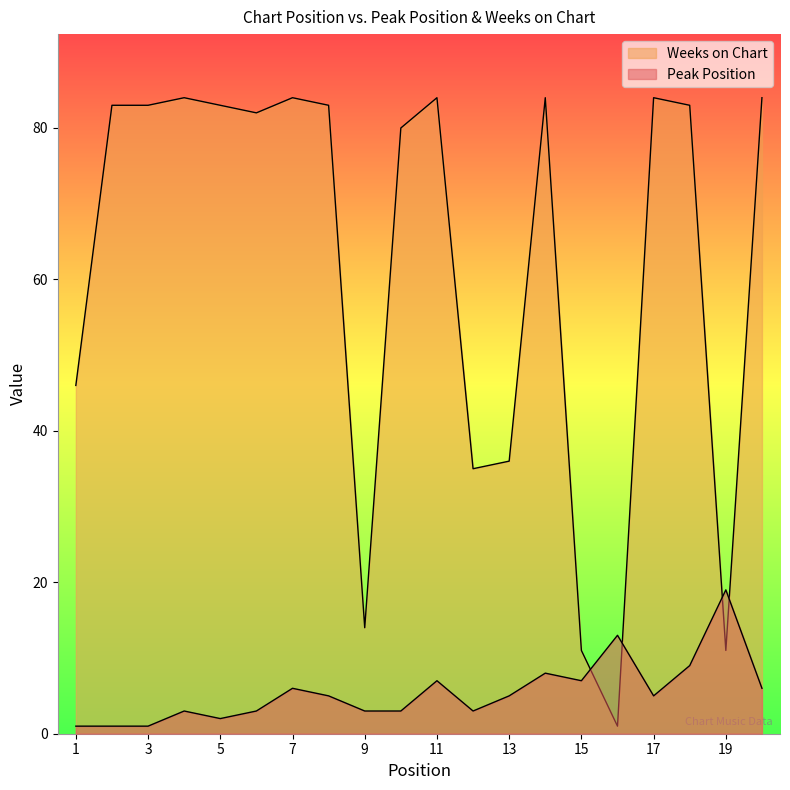

Reading right to left, transcribe all the data shown in this chart.

Peak Position: 6	19	9	5	13	7	8	5	3	7	3	3	5	6	3	2	3	1	1	1
Weeks on Chart: 84	11	83	84	1	11	84	36	35	84	80	14	83	84	82	83	84	83	83	46